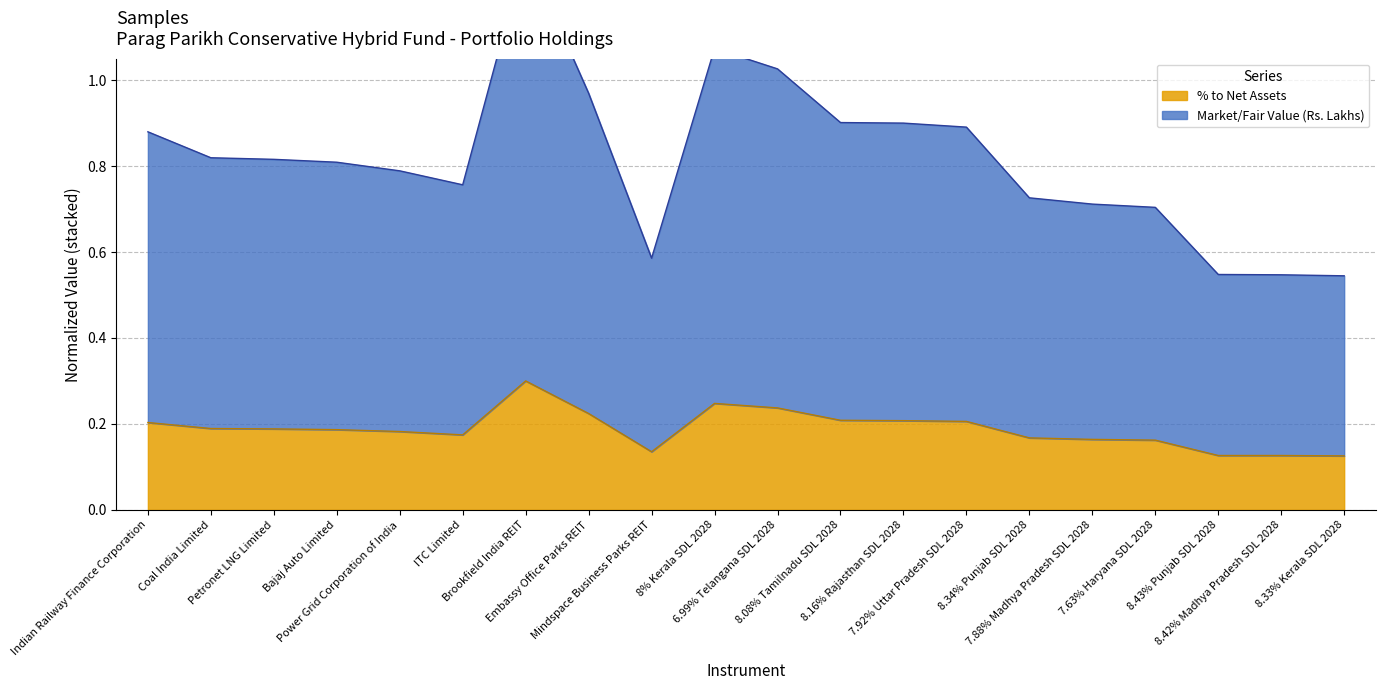

What is the maximum value for % to Net Assets?

0.3